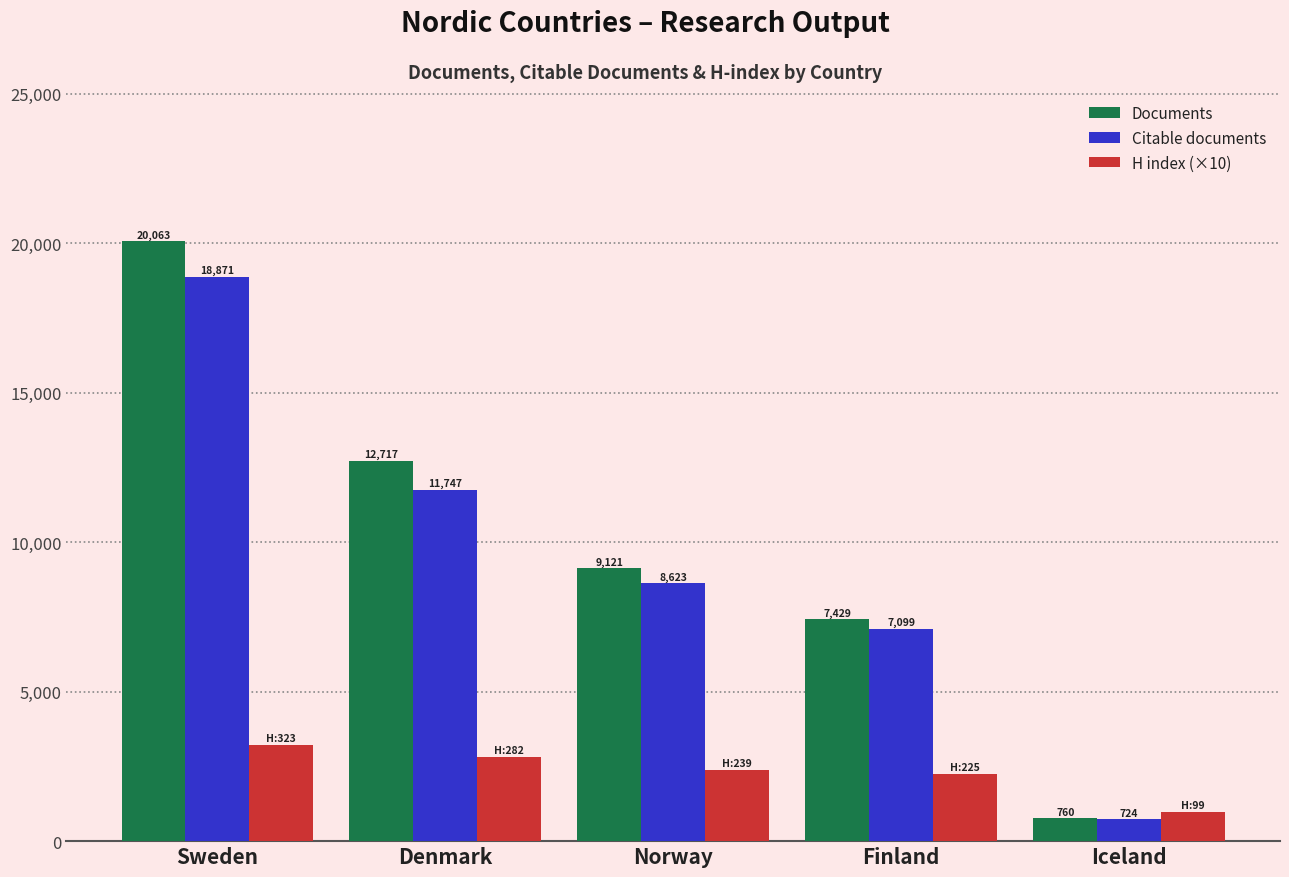

At which label does Documents first exceed 9121?

Sweden